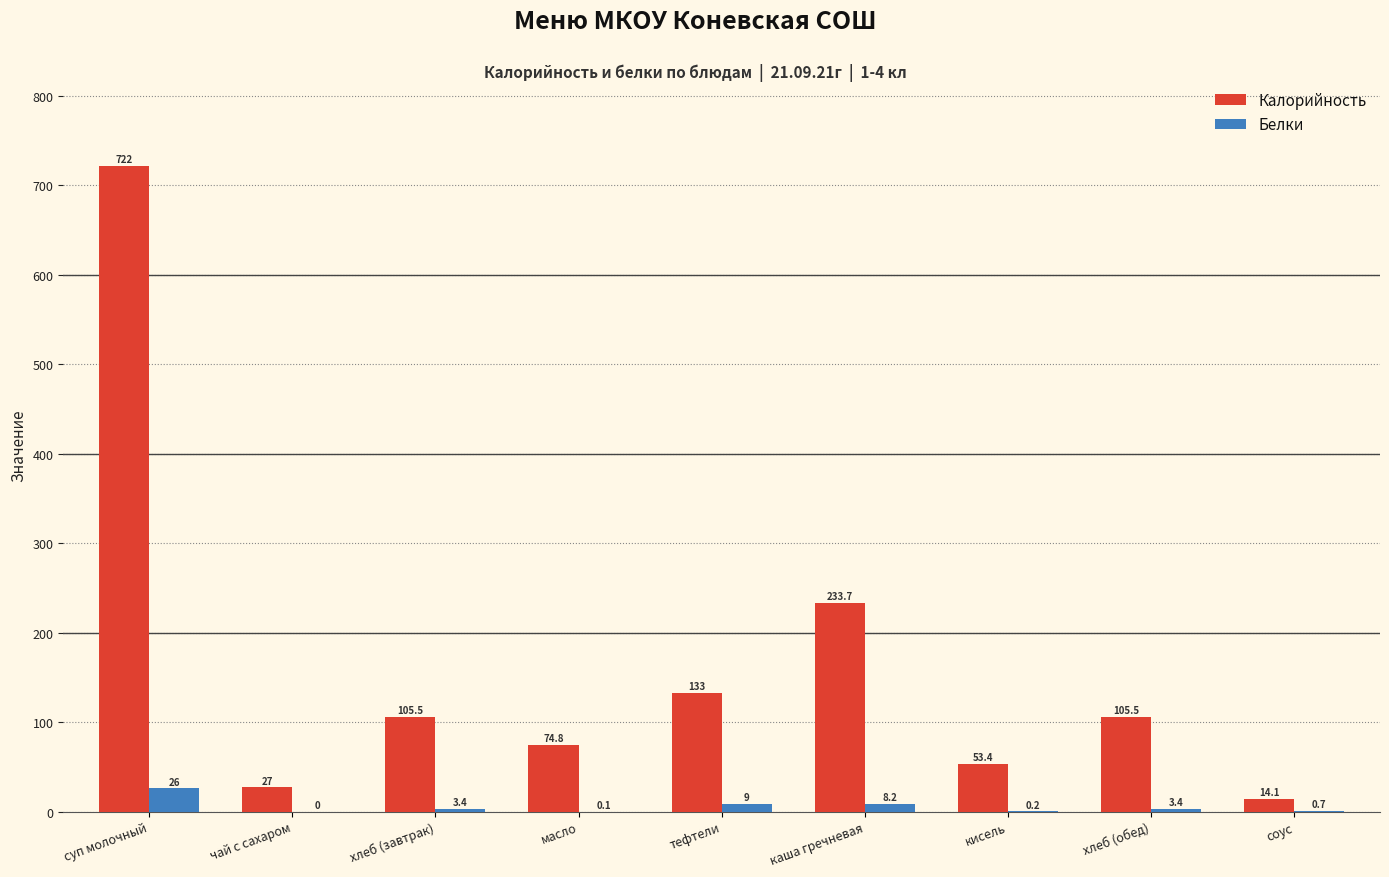

Reading right to left, extract all data points from this chart.

Калорийность: 14.1	105.5	53.4	233.7	133.0	74.8	105.5	27.0	722.0
Белки: 0.7	3.4	0.2	8.2	9.0	0.1	3.4	0.0	26.0